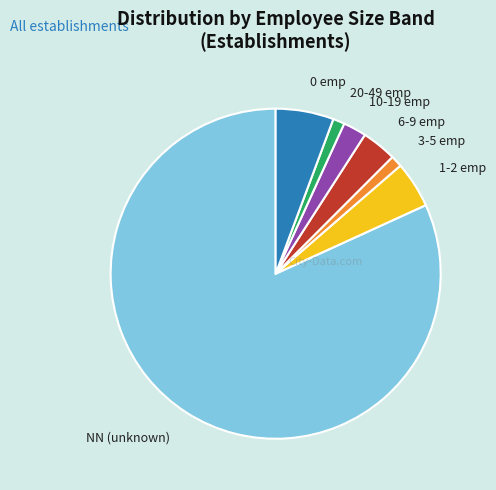

Is it true that NN (unknown) is 82% of the pie?

True